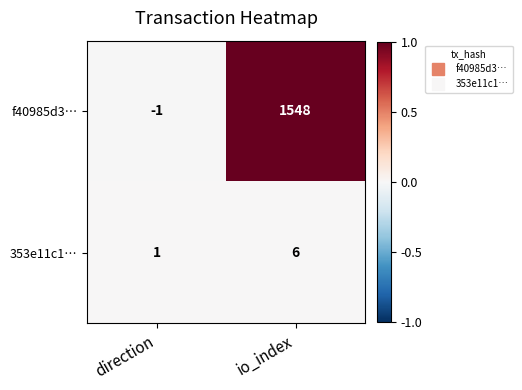

Which series has the widest spread of values?

f40985d3…